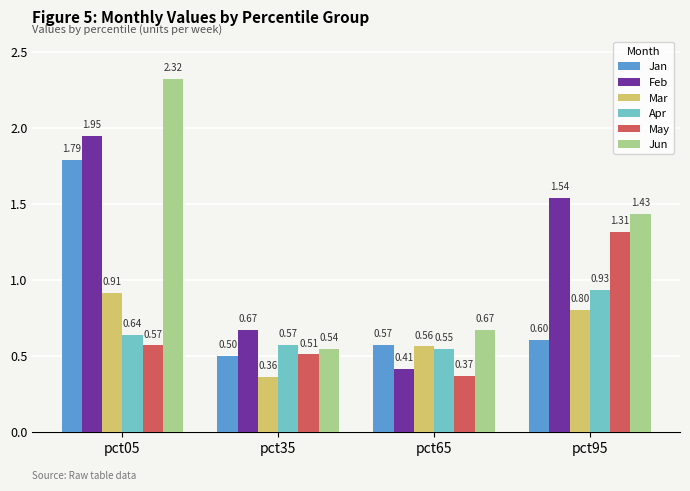

At pct35, list the series in order from smallest to largest.

Mar, Jan, May, Jun, Apr, Feb